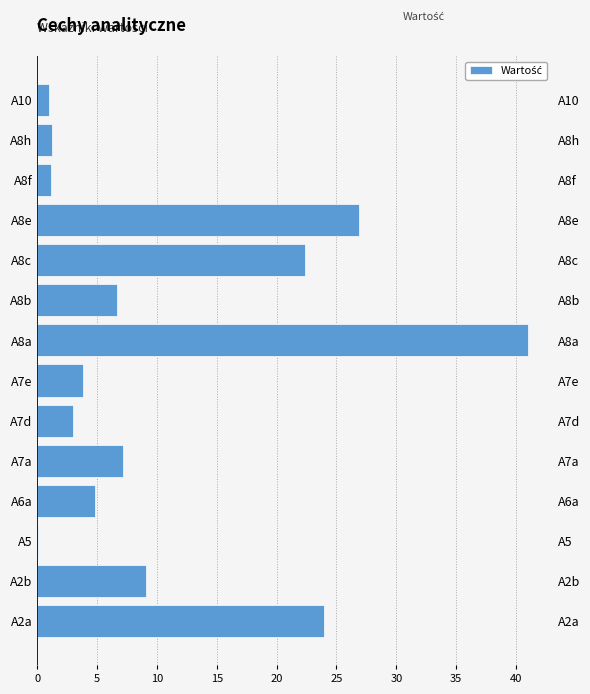

Reading right to left, what are all the values shown in this chart?

1.0	1.2	1.1	26.9	22.4	6.7	41.0	3.8	3.0	7.2	4.8	0.1	9.1	24.0